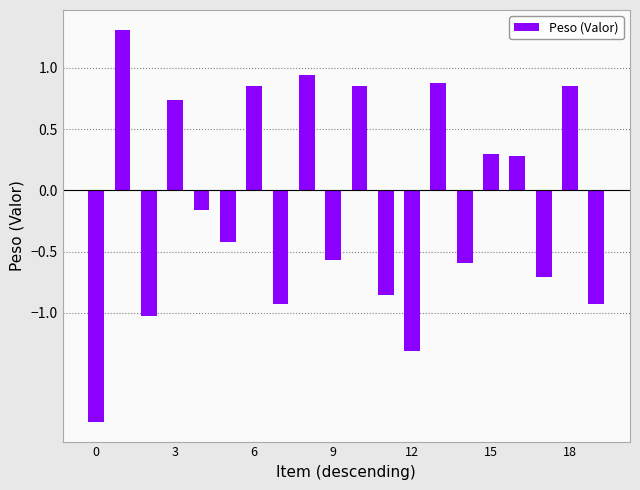

How many distinct data groups are displayed?

1